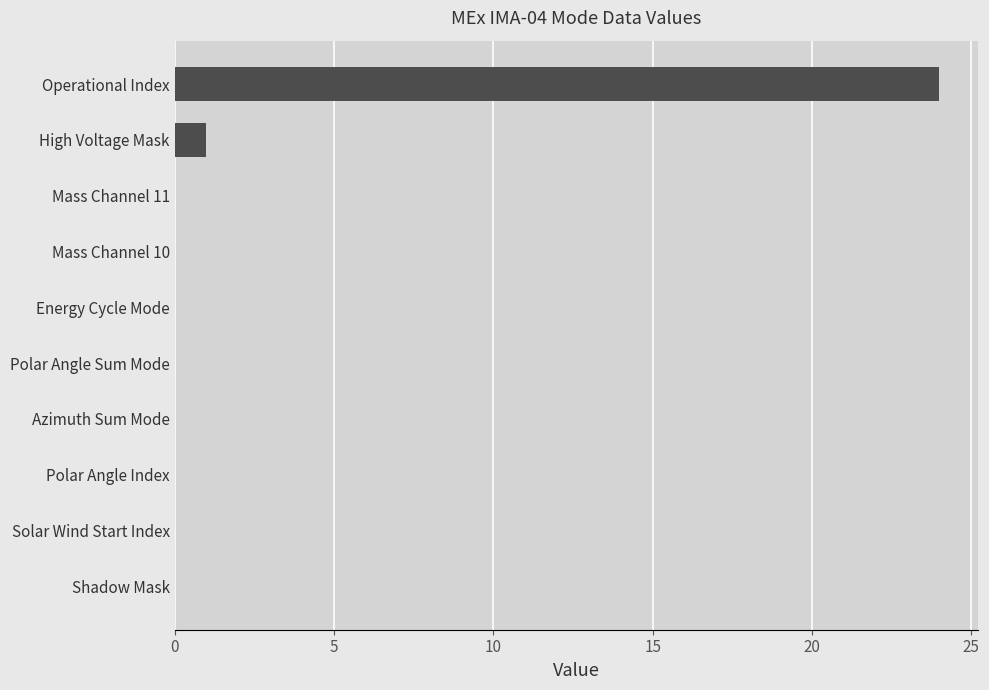

At which category does the chart reach its peak across all series?

Operational Index